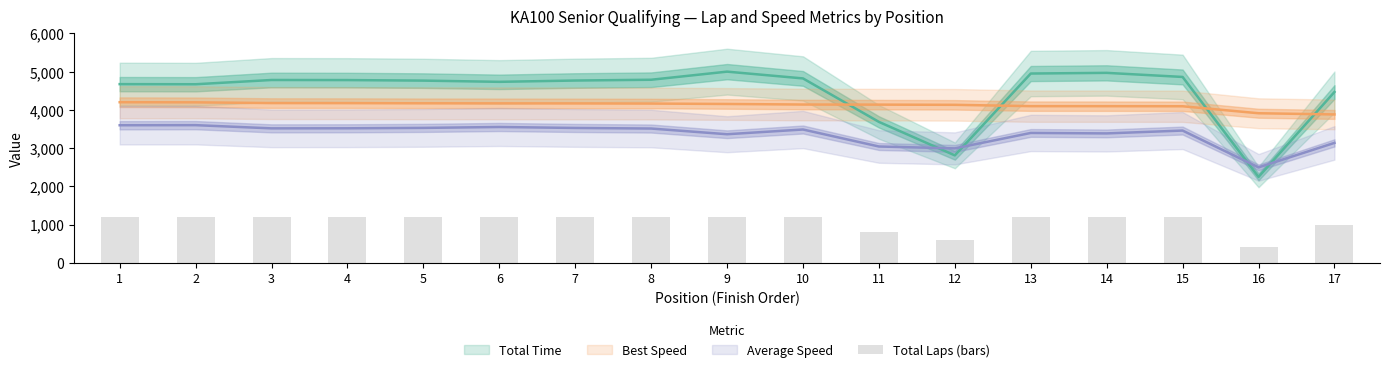

Which label corresponds to the smallest value in the chart?

16